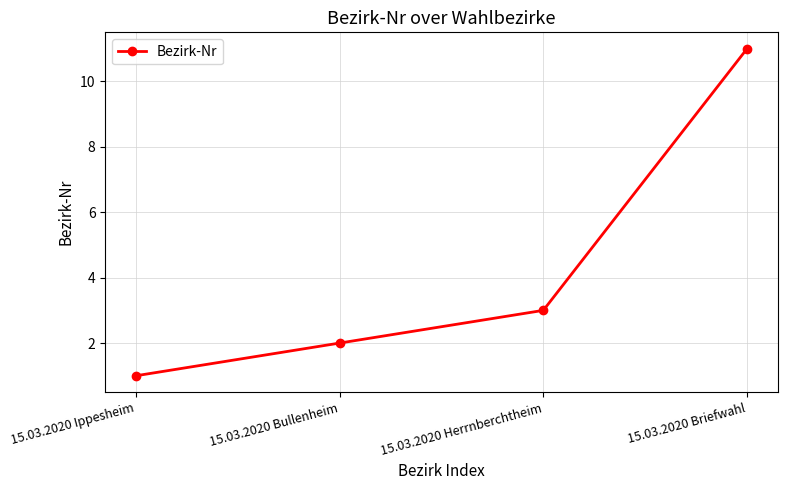

List the labels in order of value, smallest first.

15.03.2020 Ippesheim, 15.03.2020 Bullenheim, 15.03.2020 Herrnberchtheim, 15.03.2020 Briefwahl